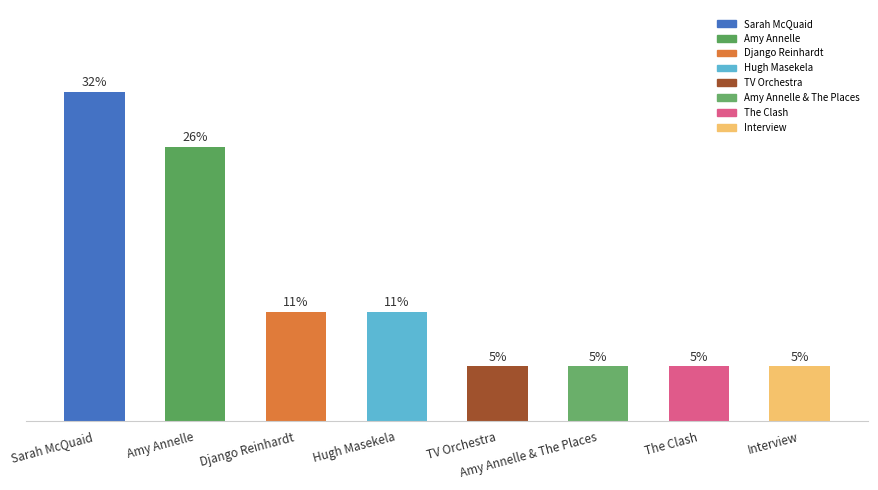

Which category has the highest value across all series?

Sarah McQuaid